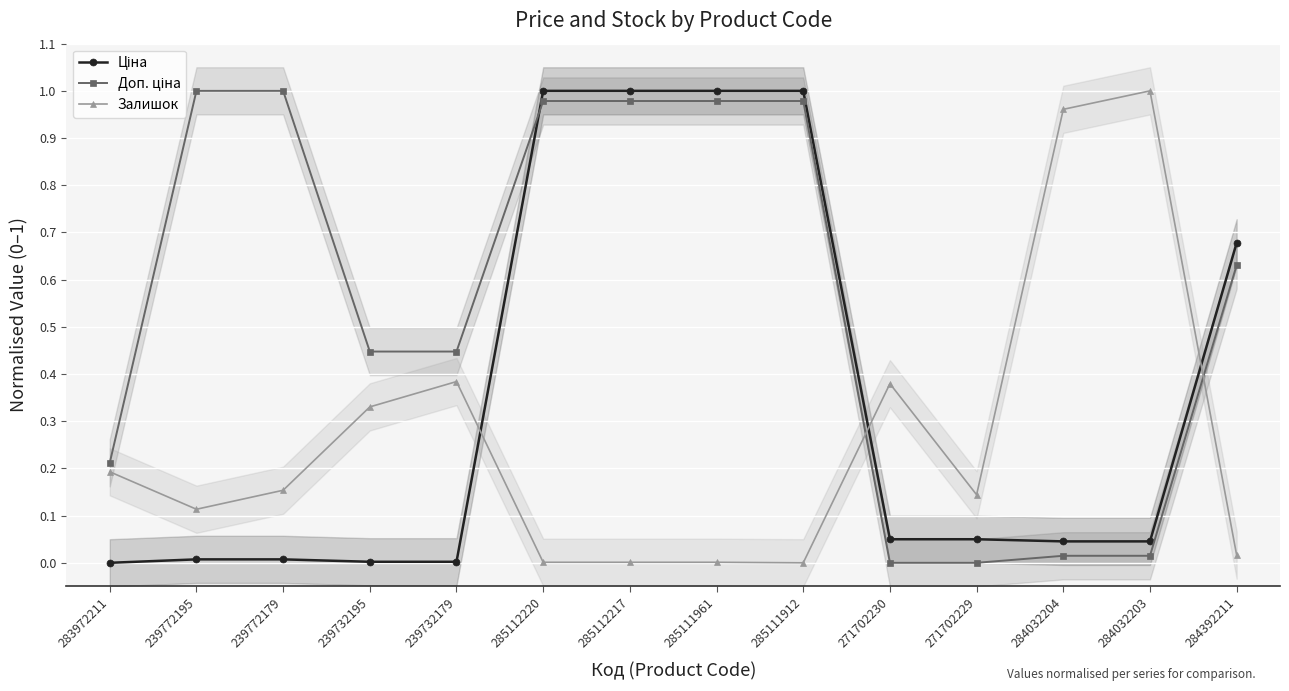

Reading right to left, transcribe all the data shown in this chart.

Ціна: 0.7	0.0	0.0	0.0	0.0	1.0	1.0	1.0	1.0	0.0	0.0	0.0	0.0	0.0
Доп. ціна: 0.6	0.0	0.0	0.0	0.0	1.0	1.0	1.0	1.0	0.4	0.4	1.0	1.0	0.2
Залишок: 0.0	1.0	1.0	0.1	0.4	0.0	0.0	0.0	0.0	0.4	0.3	0.2	0.1	0.2